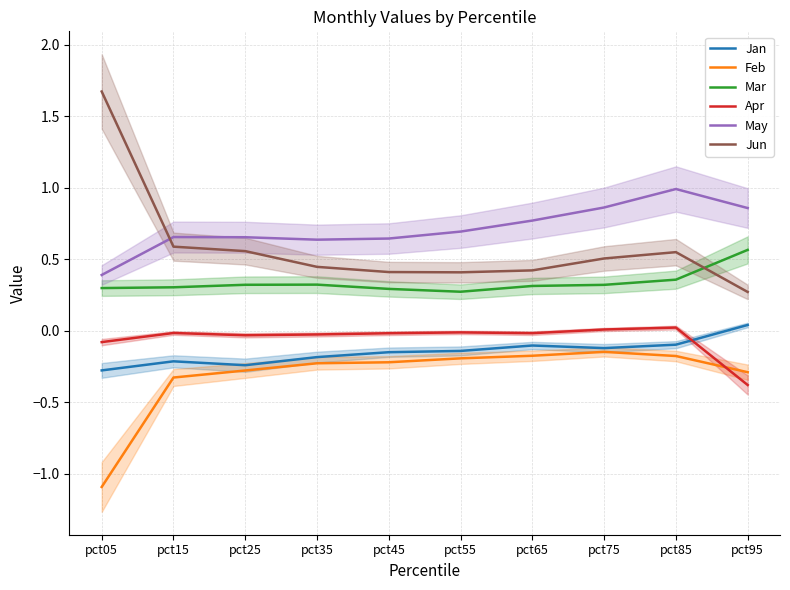

True or false: Apr has a value of 0.0 at pct85.

True